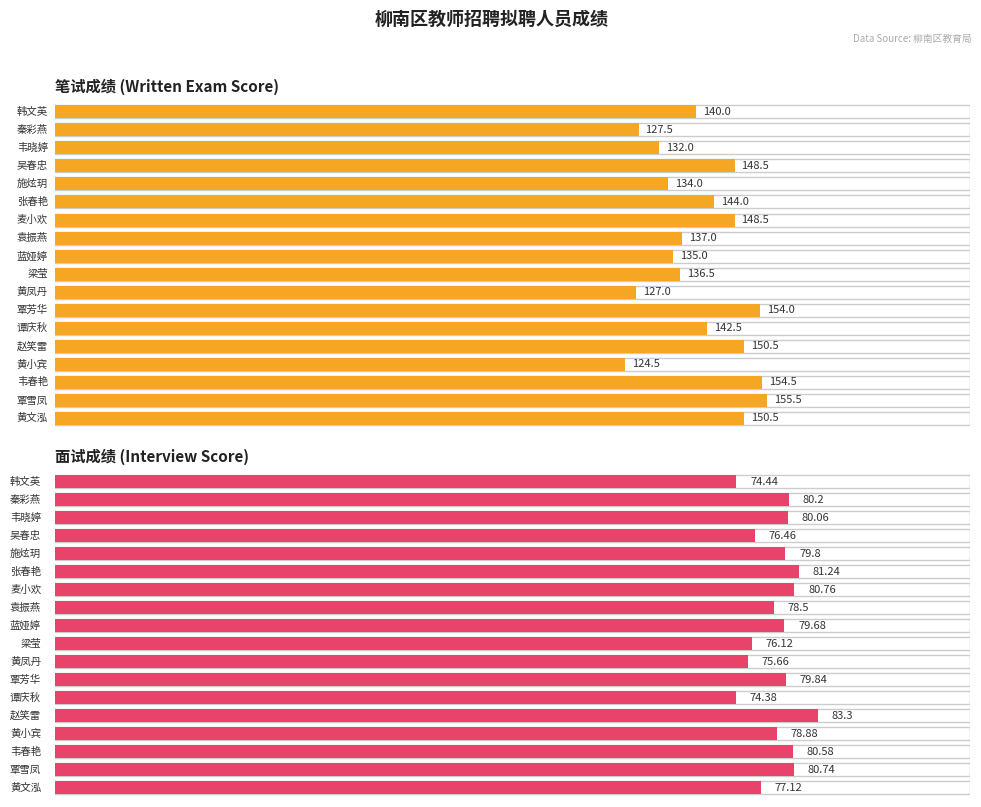

What is the difference between the maximum and second lowest values in the 笔试成绩 series?

28.5